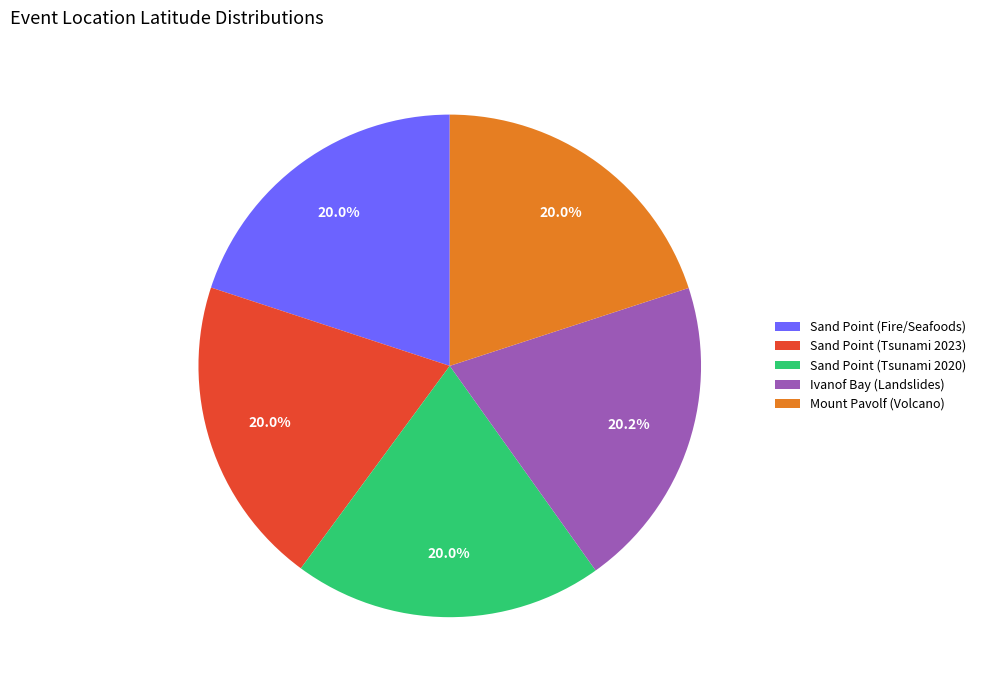

How much of the chart is everything except Ivanof Bay (Landslides)?

79.8%